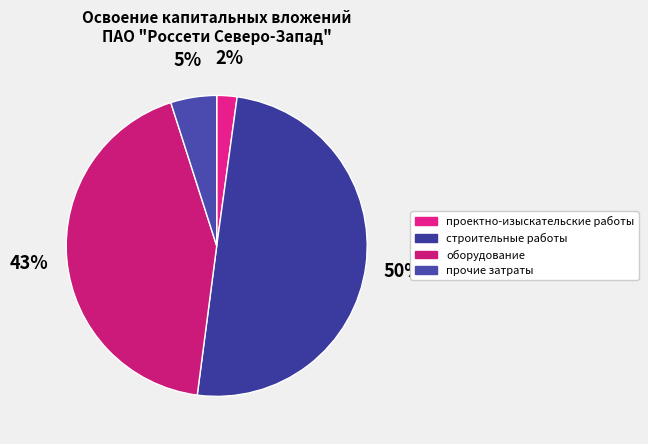

Count the number of slices in the pie.

4